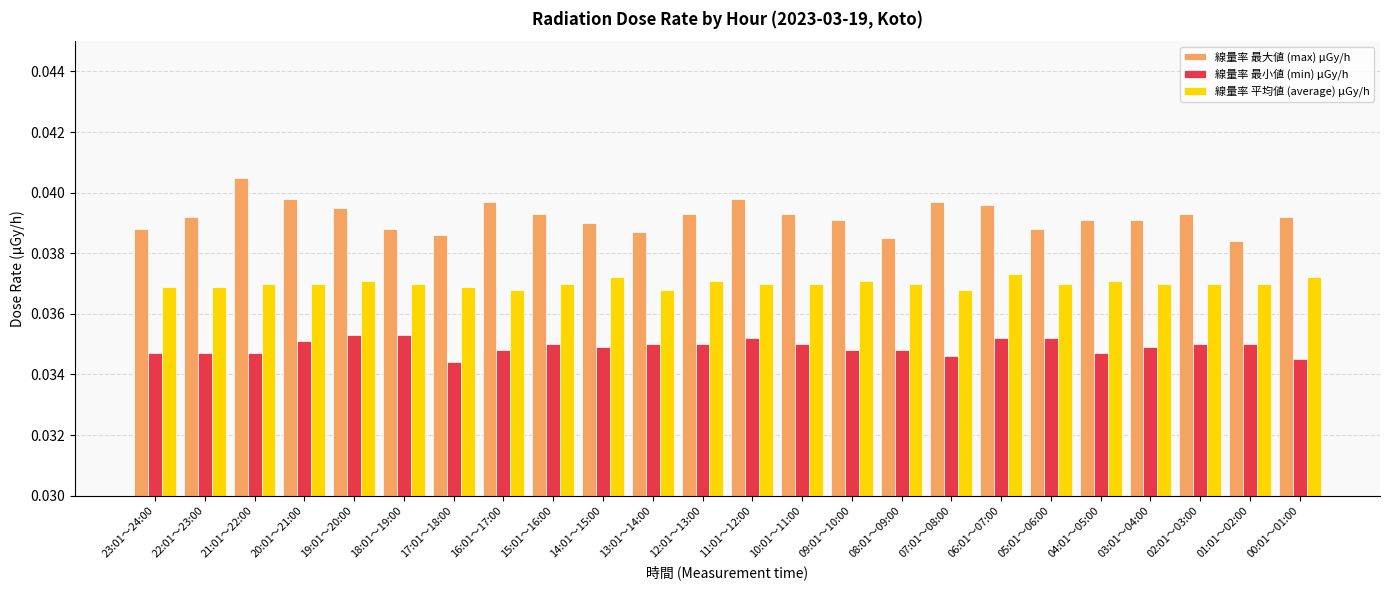

The 線量率 平均値 (average) μGy/h series shows 0.1 at 16:01～17:00. True or false?

False